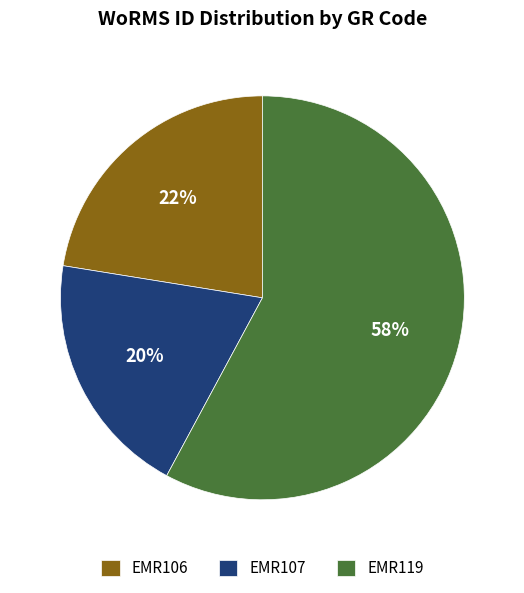

Rank the categories by value from lowest to highest.

EMR107, EMR106, EMR119